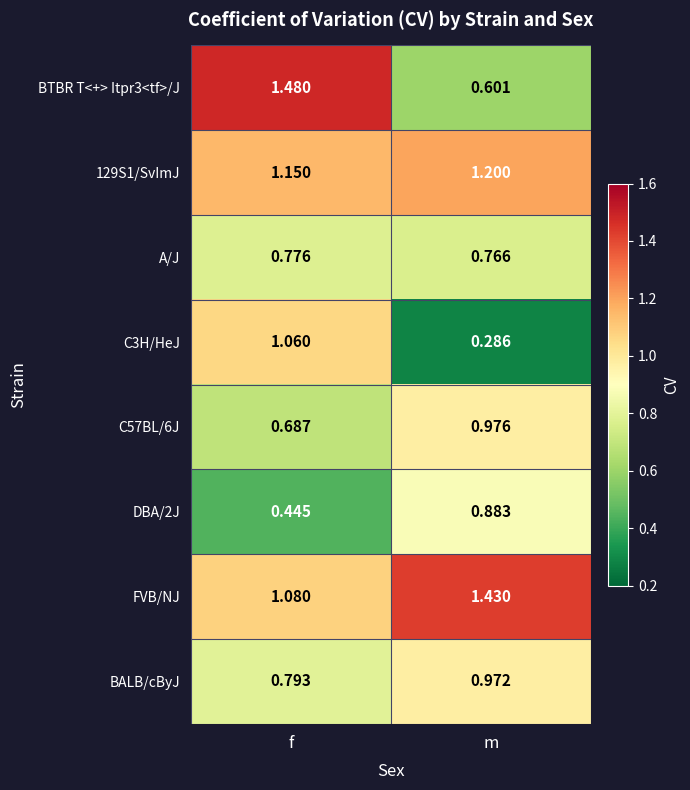

At which category is the sum across all series the highest?

f